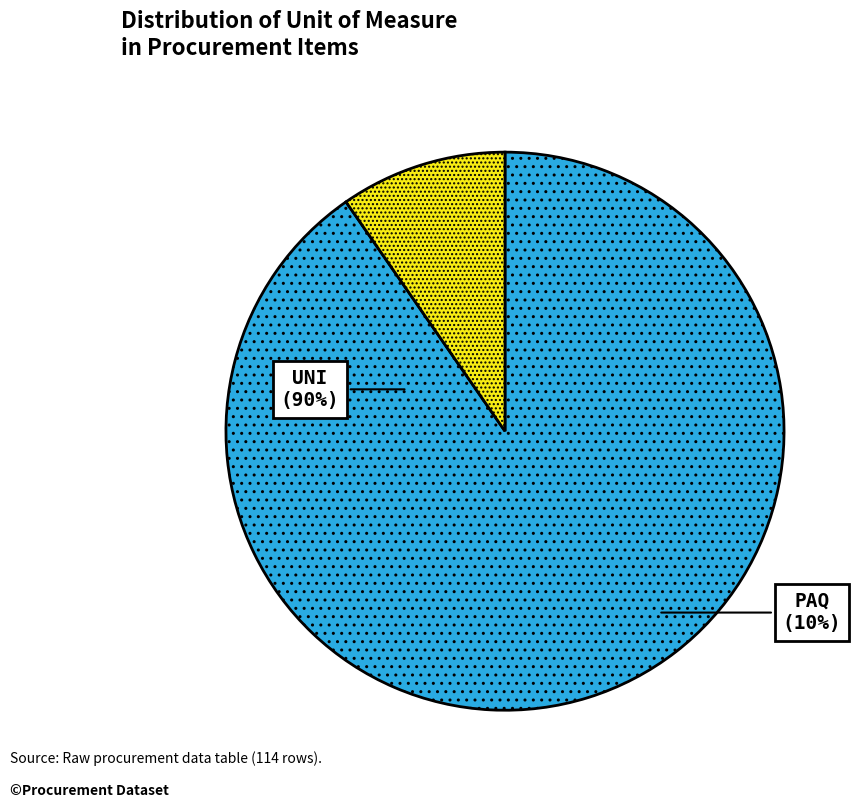

Is there any slice that represents more than half of the pie?

Yes